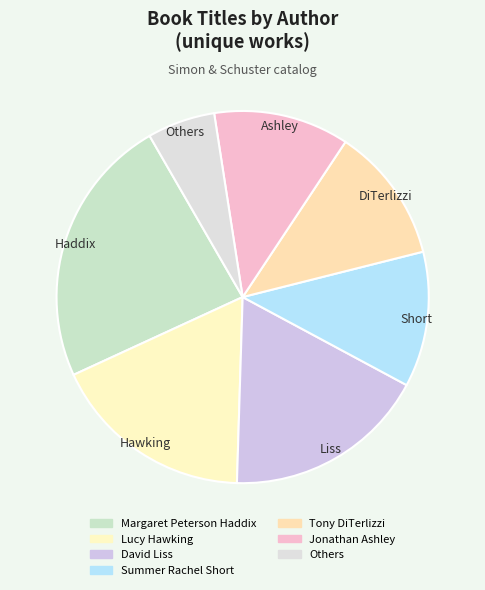

How many slices are in this pie chart?

7